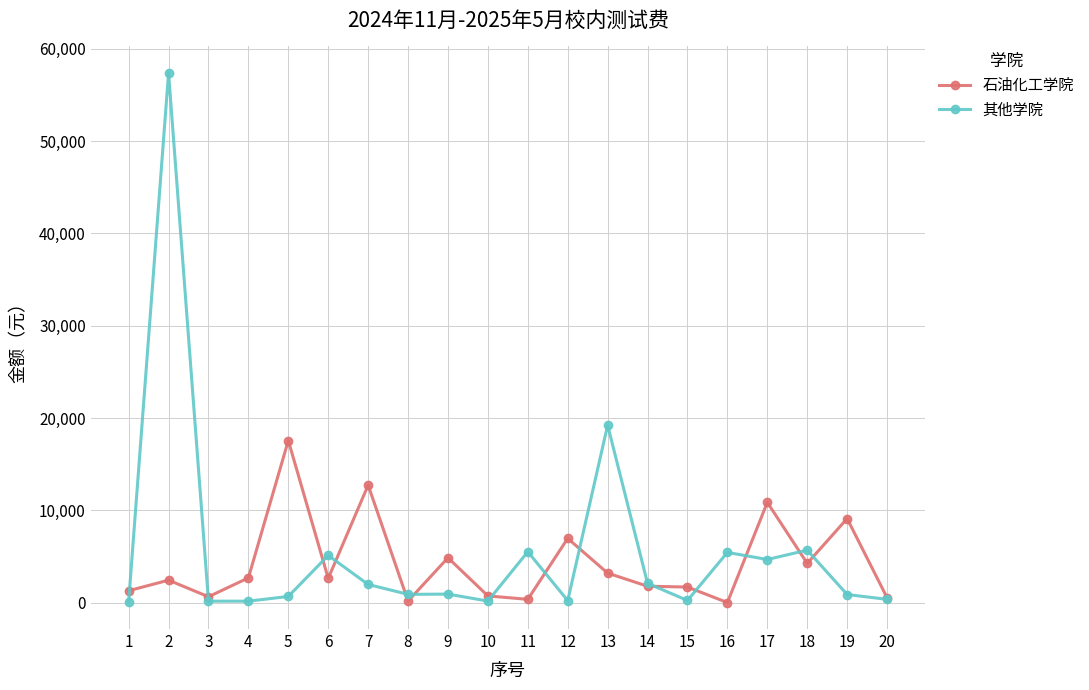

At which label does 石油化工学院 first exceed 2630?

4